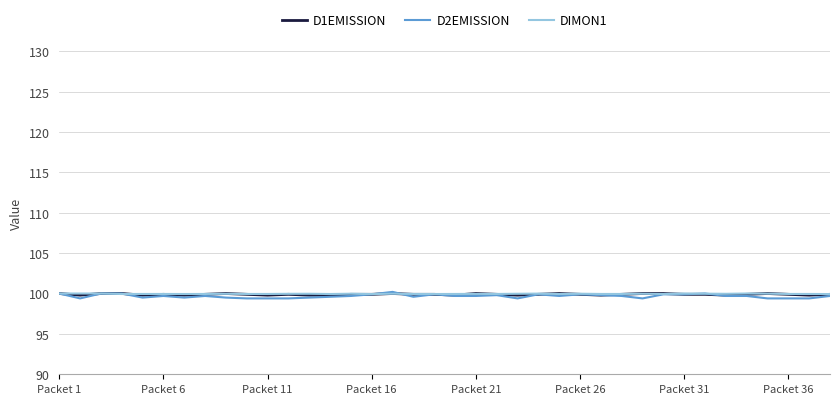

True or false: D1EMISSION has more than 0 interior local peaks.

True